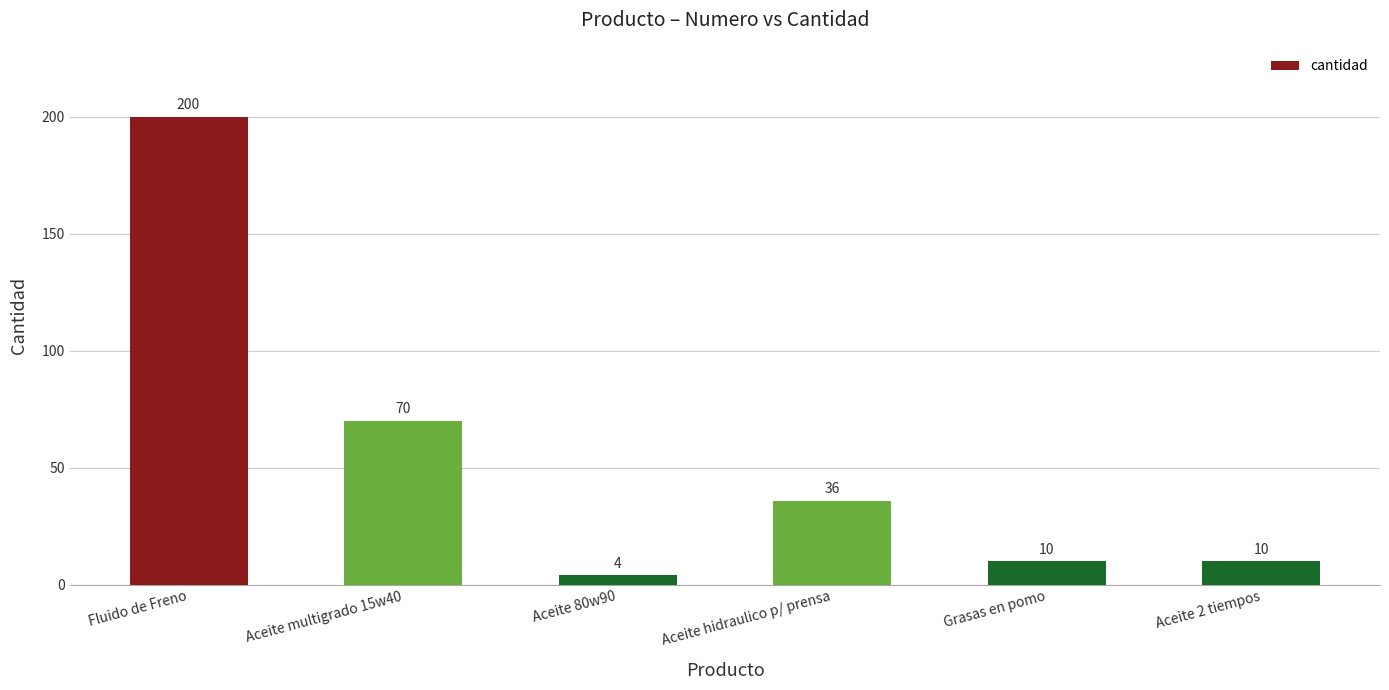

What position from the left is Fluido de Freno?

1